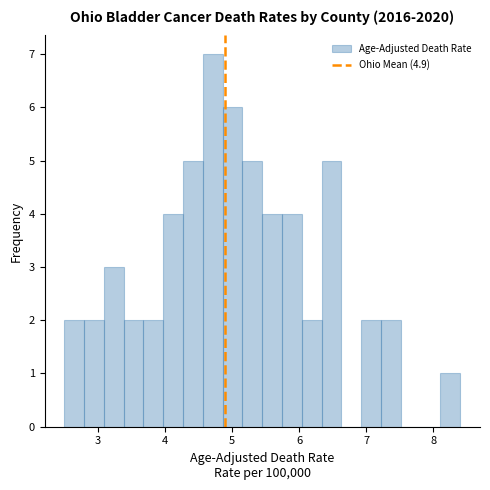

Around what value on the x-axis is the tallest bar? Give the approximate position of its centre, as read against the axis.

4.7